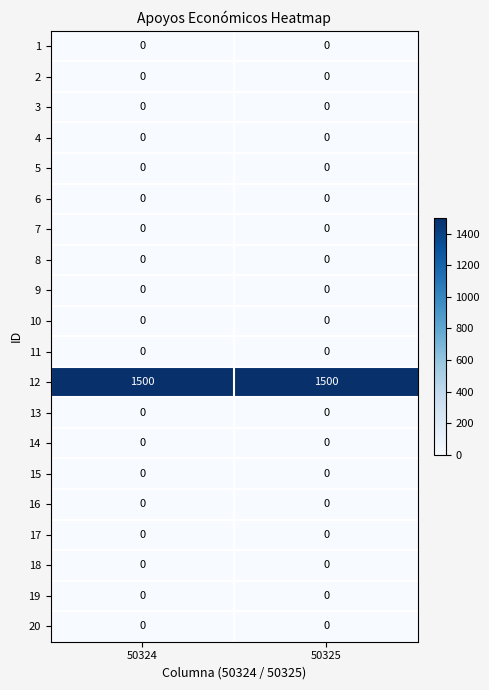

Which series has the largest total across all categories?

12